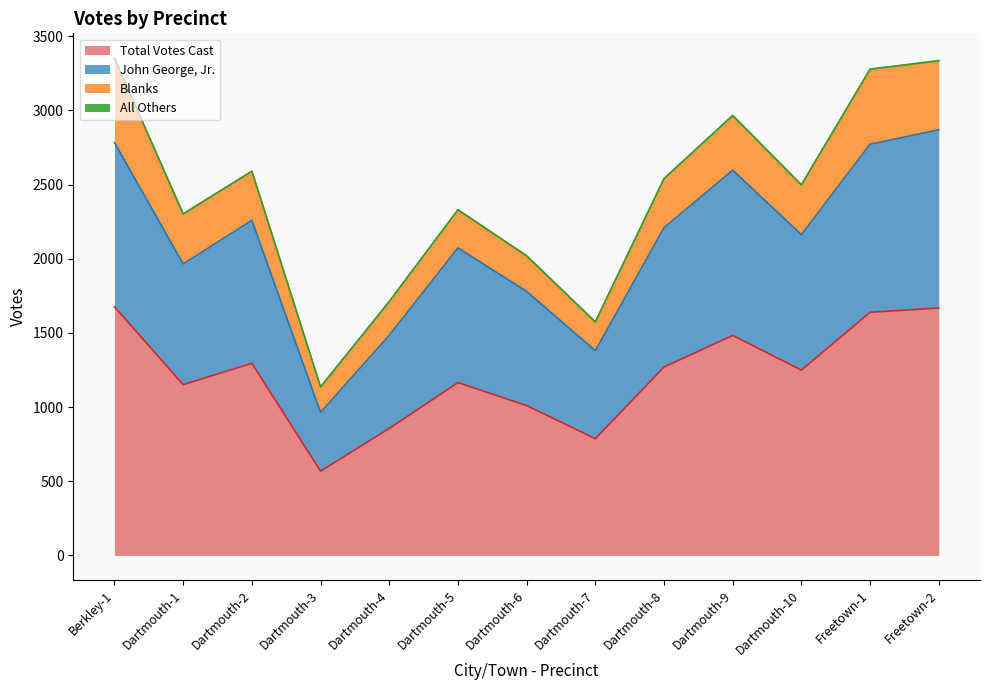

What is the lowest value of the Total Votes Cast series?

568